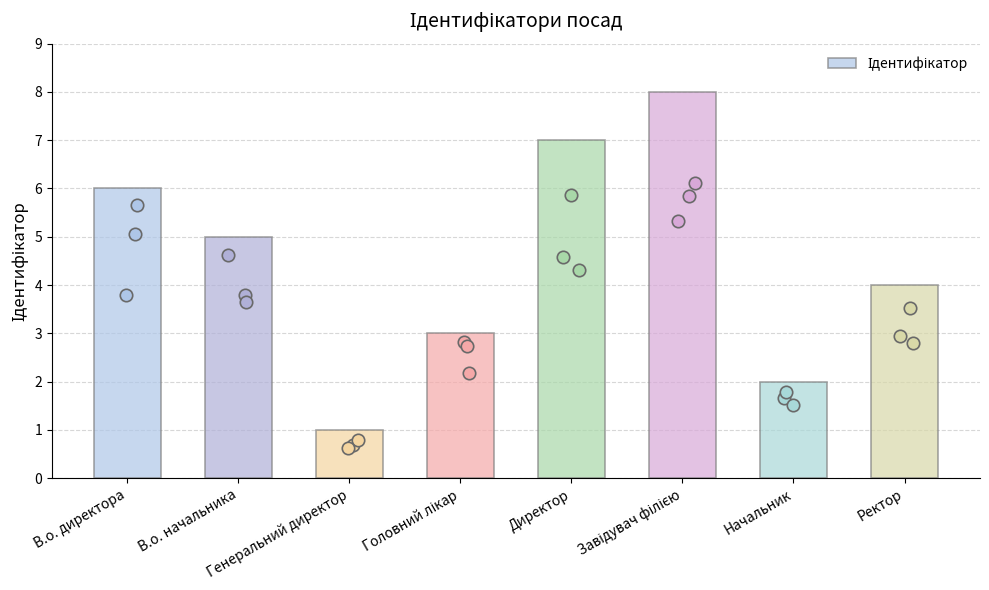

Between Генеральний директор and В.о. директора, which is larger?

В.о. директора